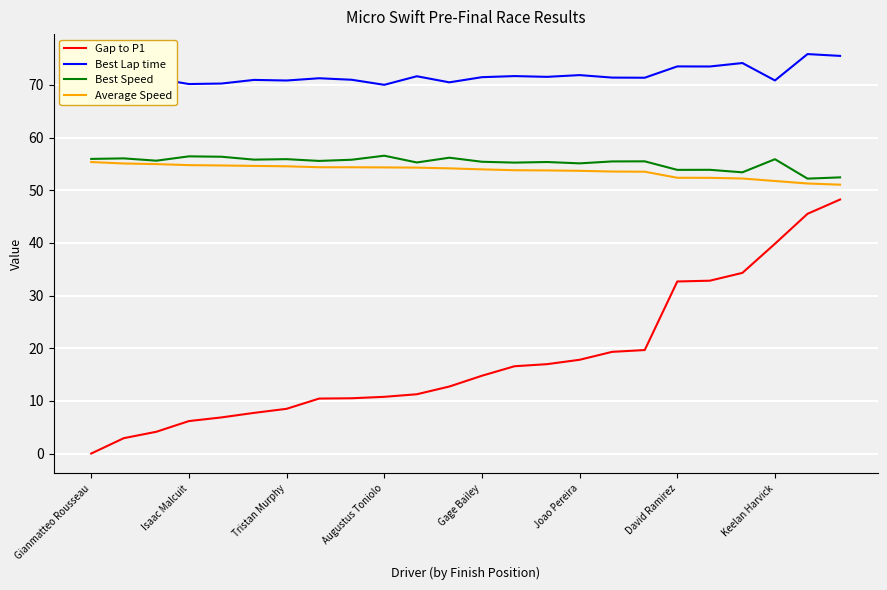

True or false: Best Lap time and Best Speed intersect in this chart.

False